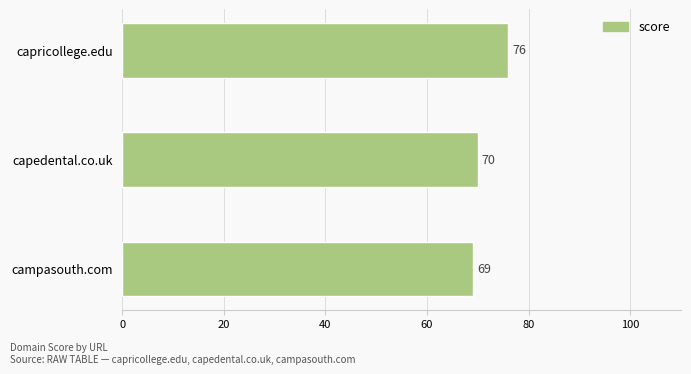

At which label is the value closest to 72?

capedental.co.uk